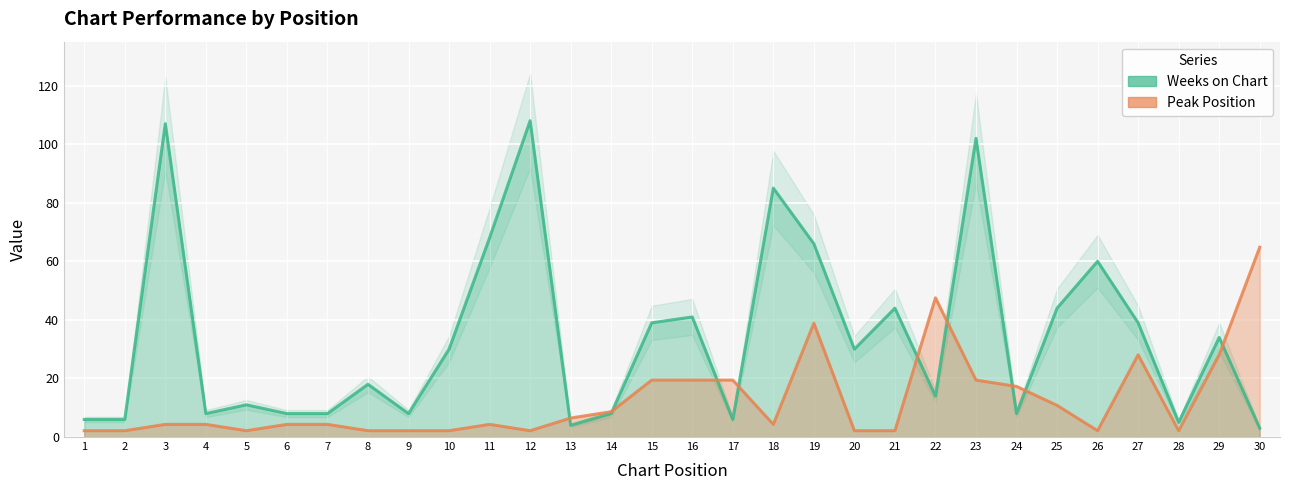

What is the sum of the Weeks on Chart values at 27 and 25?

83.0